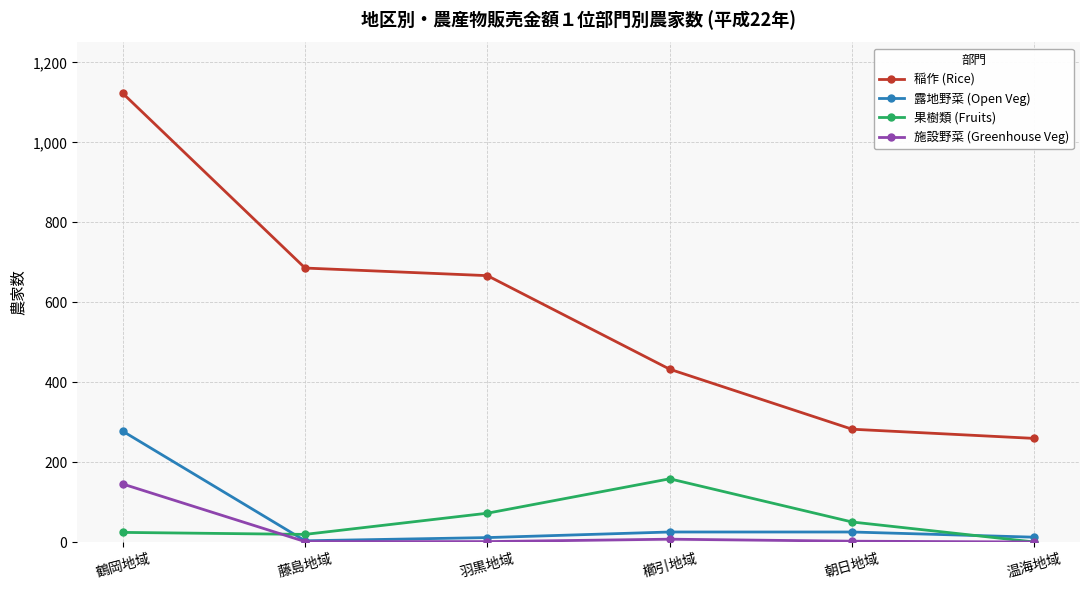

Which series has the largest total across all categories?

稲作 (Rice)